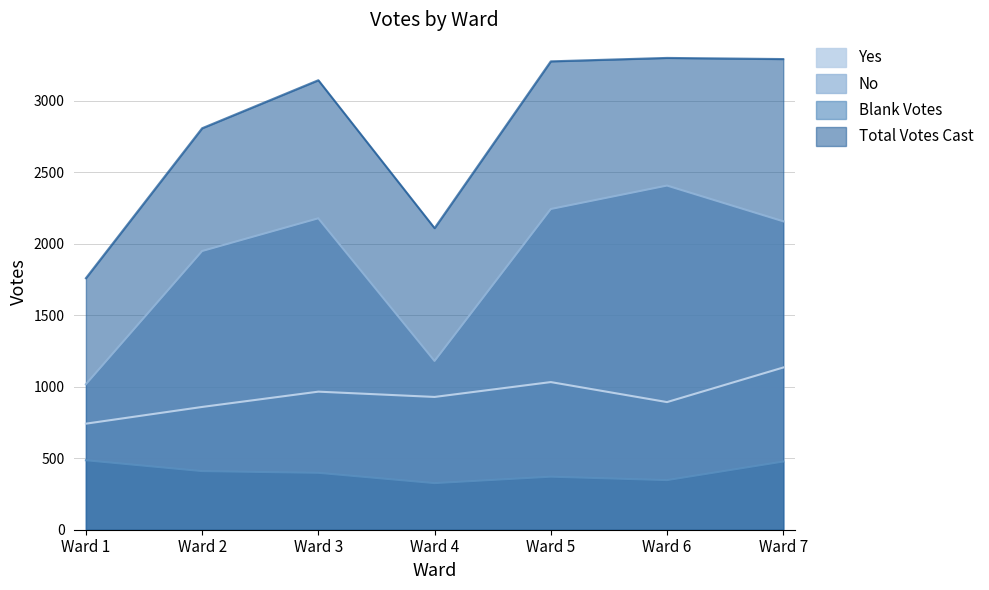

Rank the series at Ward 7 from highest to lowest value.

Total Votes Cast, No, Yes, Blank Votes